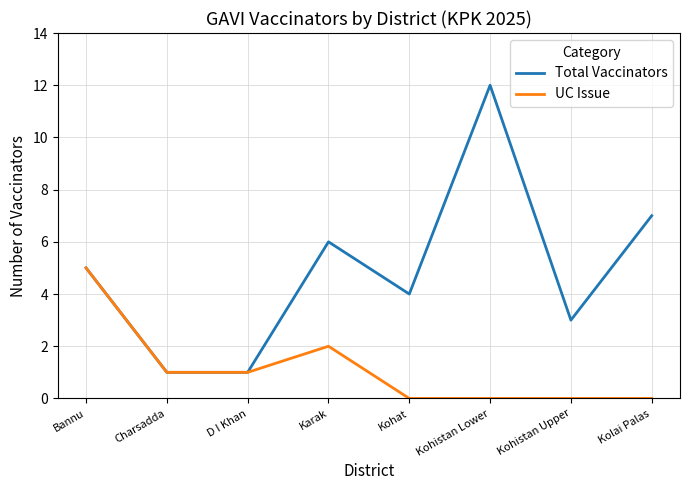

What position from the left is Karak?

4